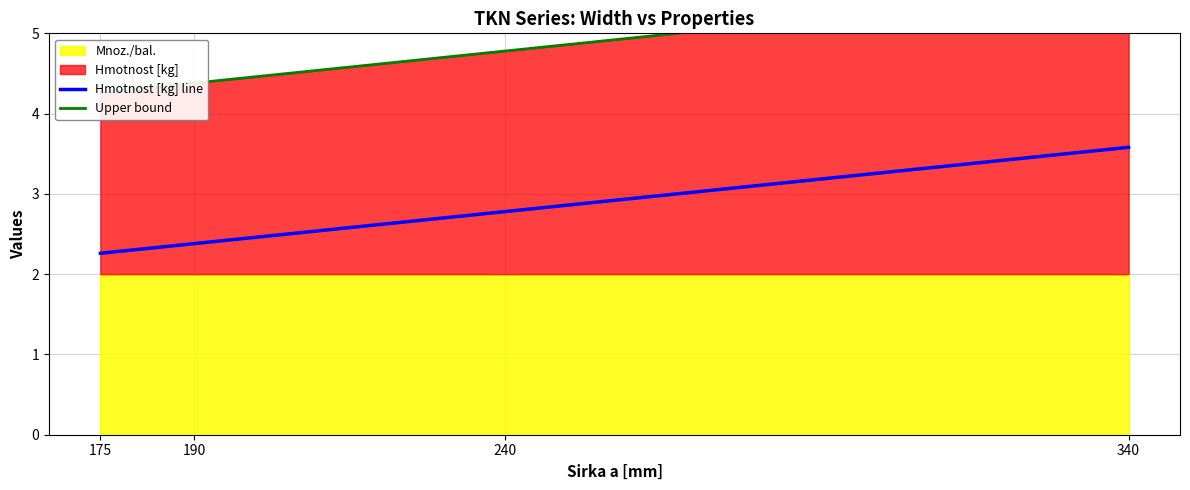

What is the sum of the Hmotnost [kg] line values at 240 and 340?

6.4